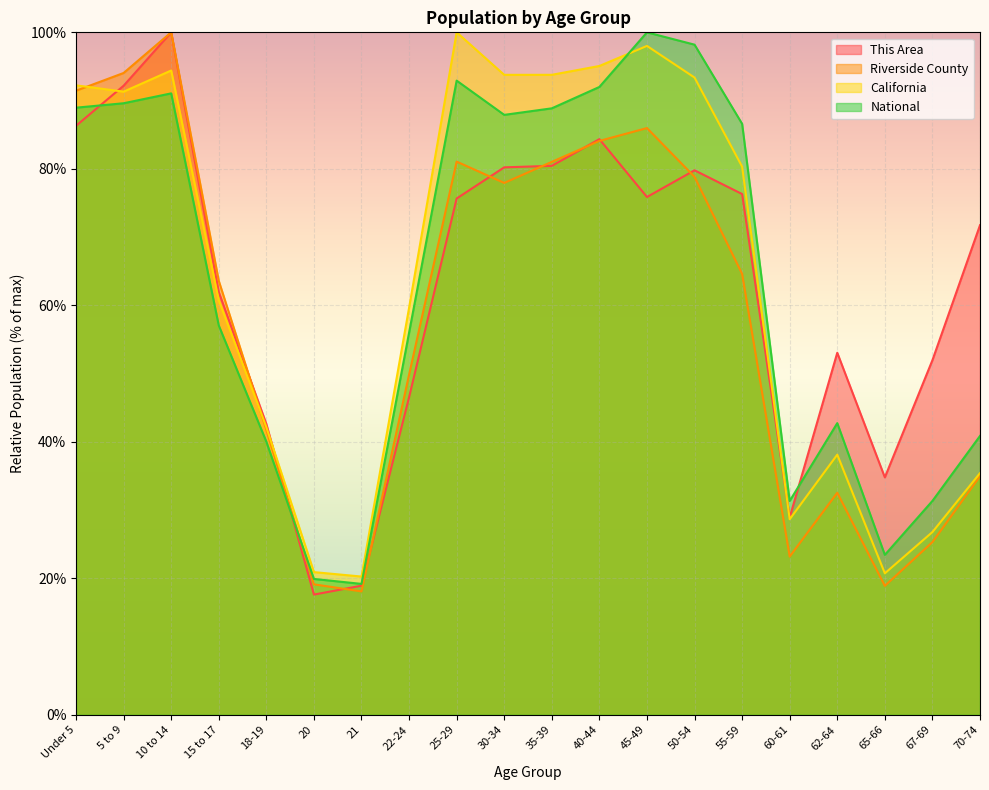

Rank the series at 21 from highest to lowest value.

California, National, This Area, Riverside County